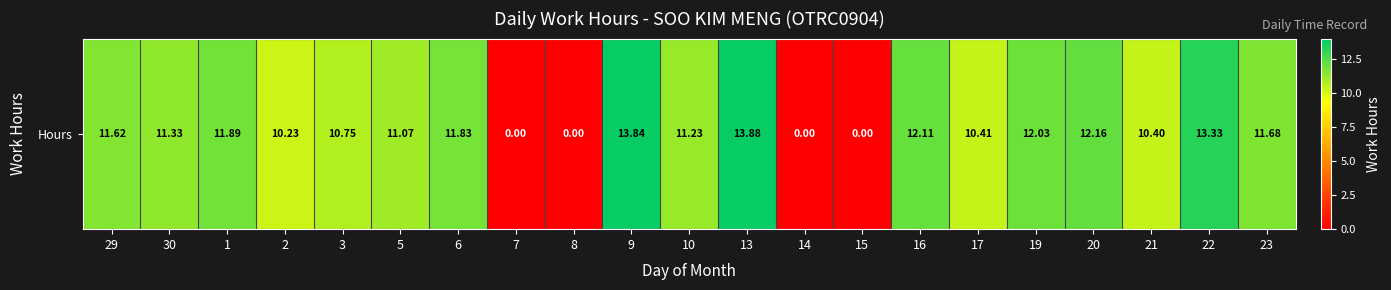

What is the maximum value shown in the chart?

13.9